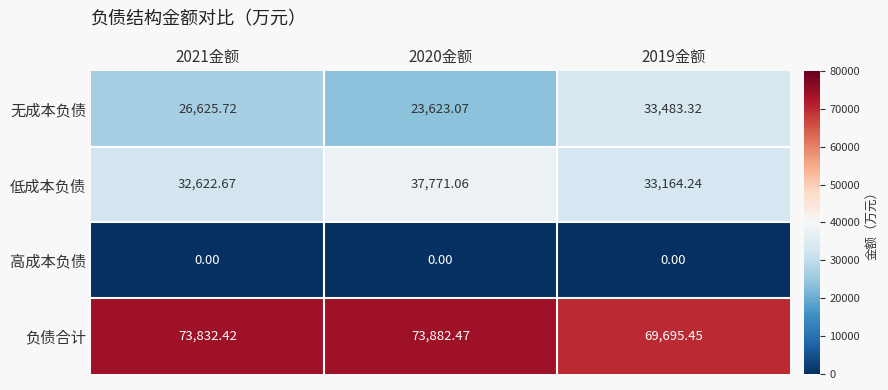

How many series are shown in this chart?

4